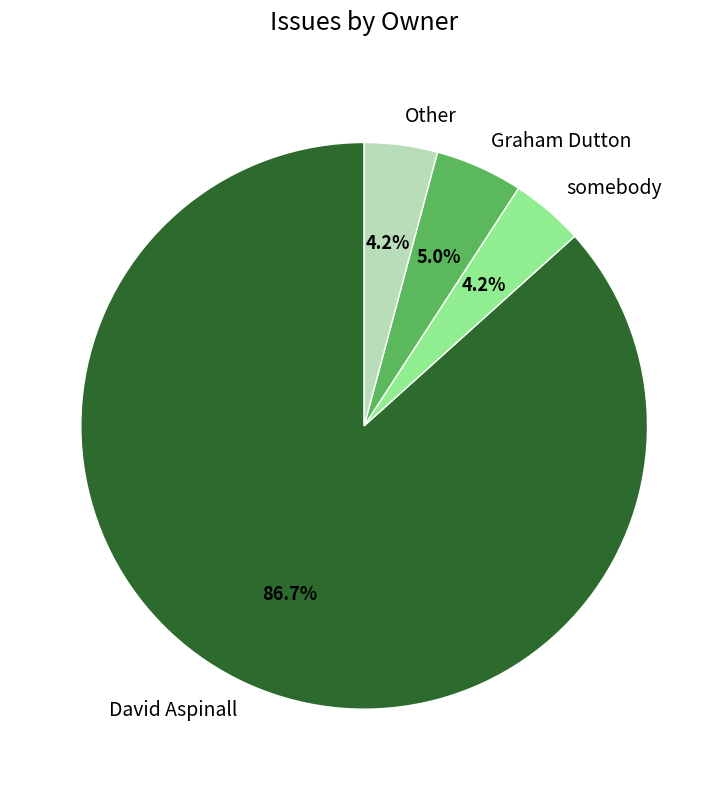

Which slice is the largest?

David Aspinall